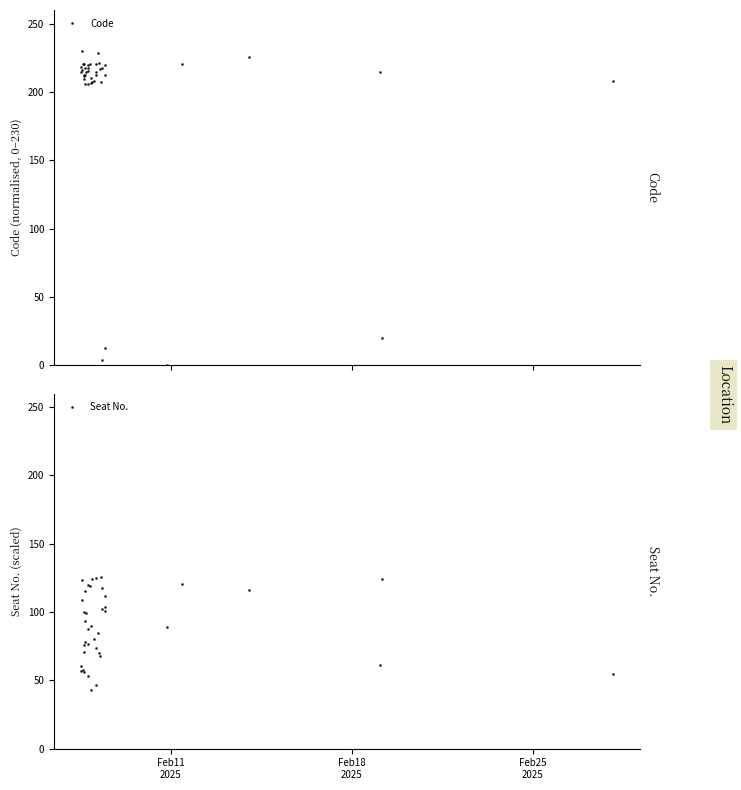

What is the value of the Code point at the 18th from the left?

220.8